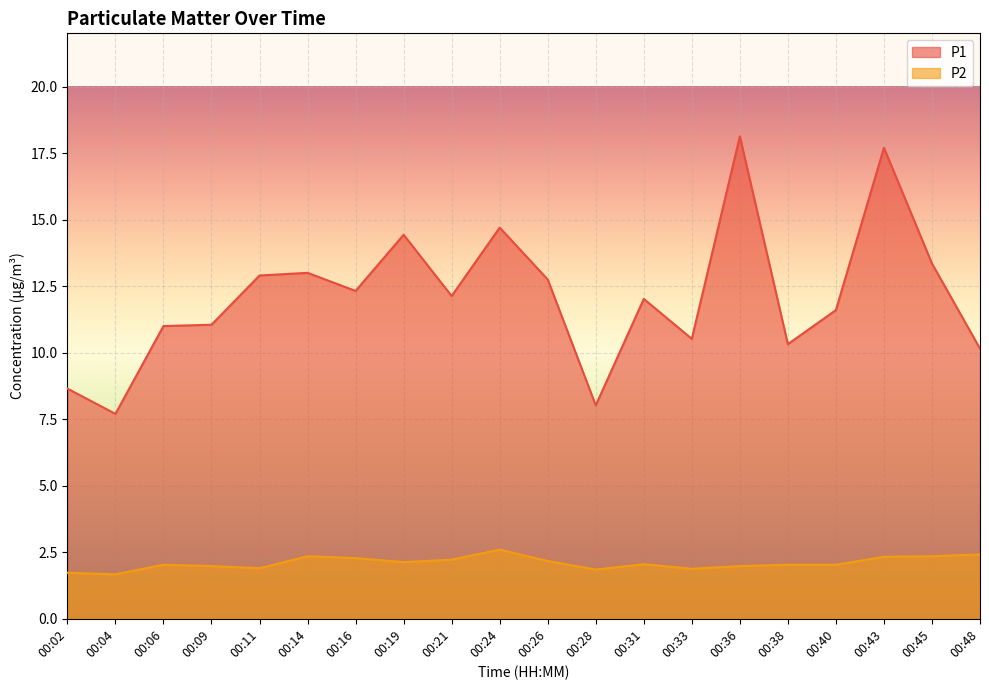

At which category does P1 reach its first local valley?

00:04